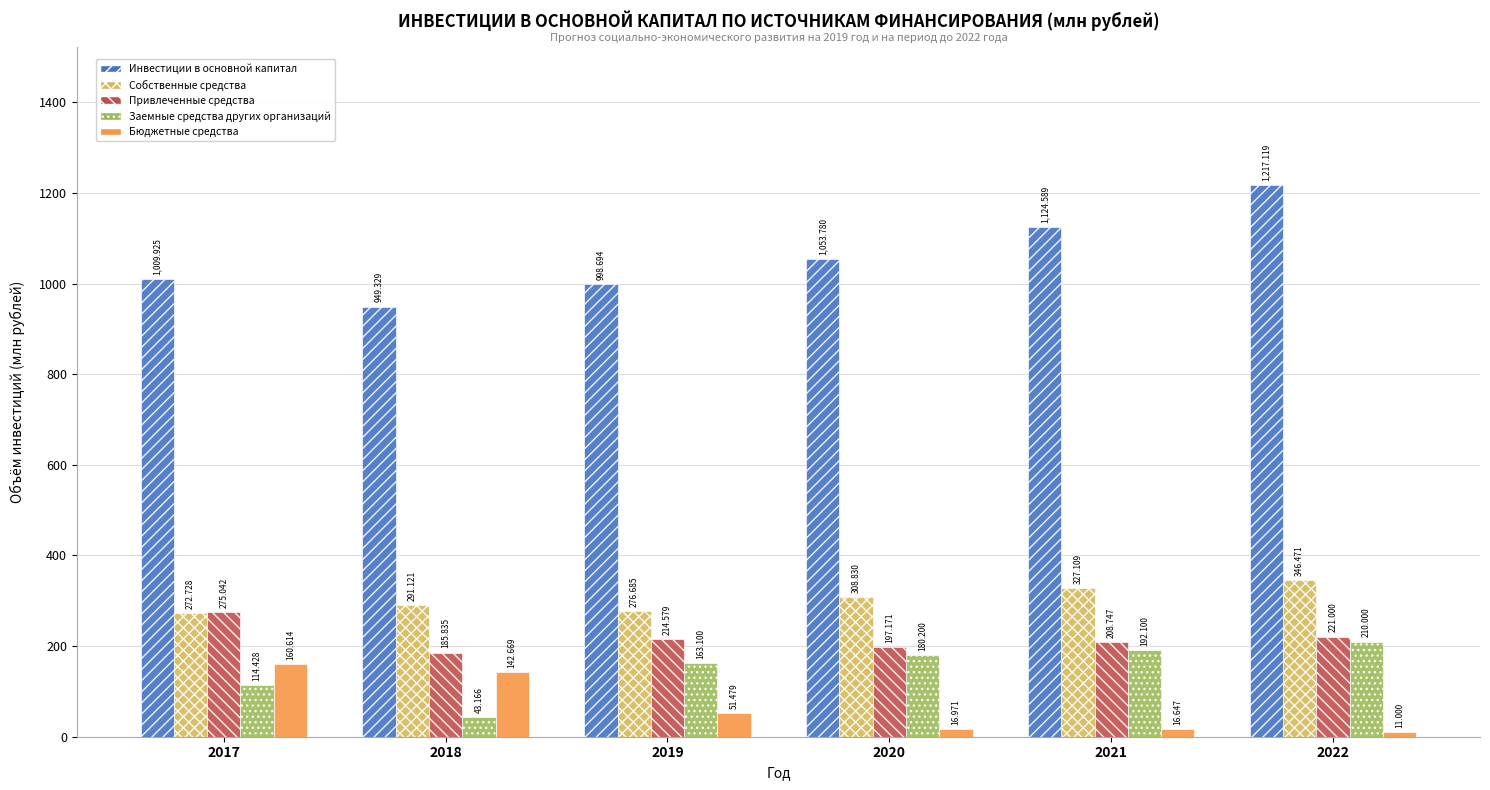

Where is Инвестиции в основной капитал nearest to the value 1083?

2020